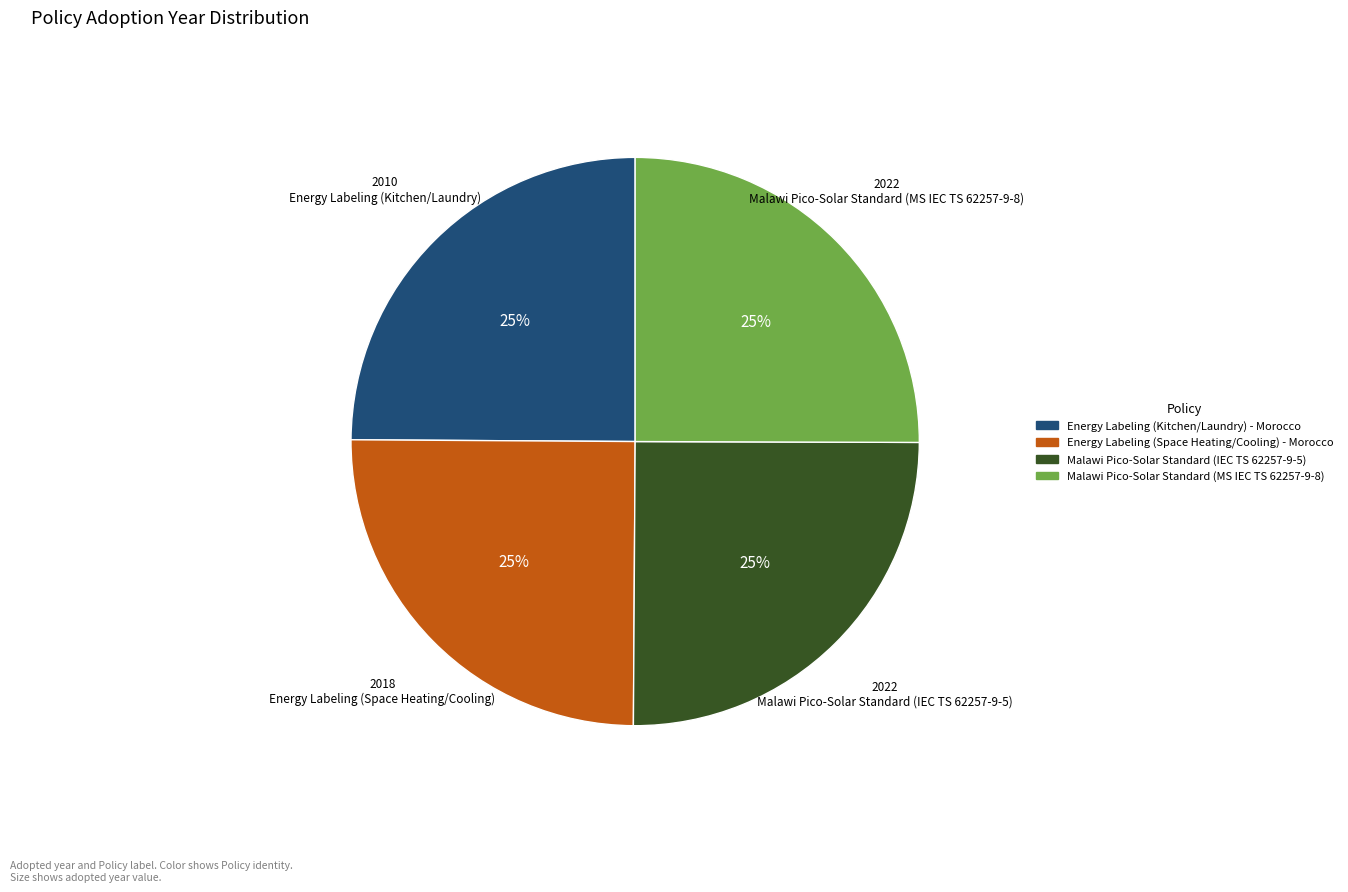

What percentage is the Malawi Pico-Solar Standard (IEC TS 62257-9-5) slice, to the nearest percent?

25%